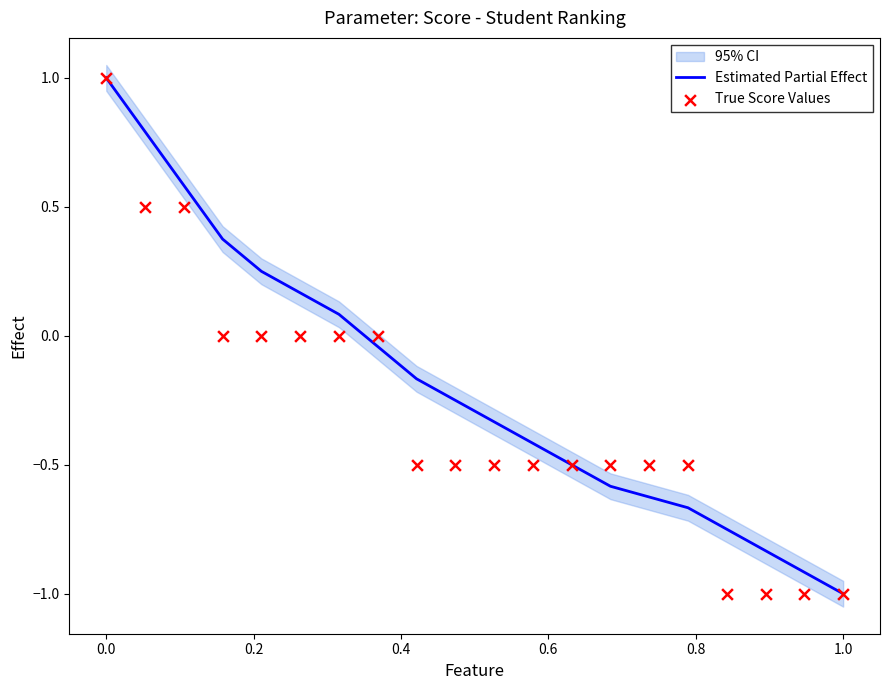

What is the maximum value for Estimated Partial Effect?

1.0